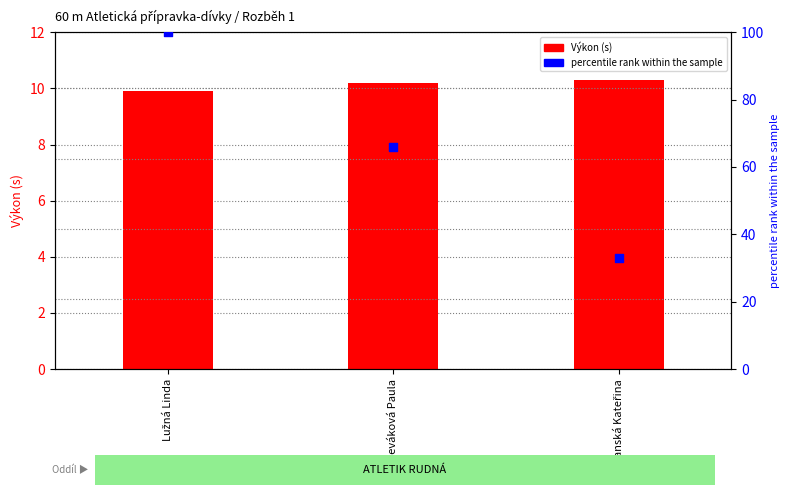

At which category is the sum across all series the highest?

Lužná Linda